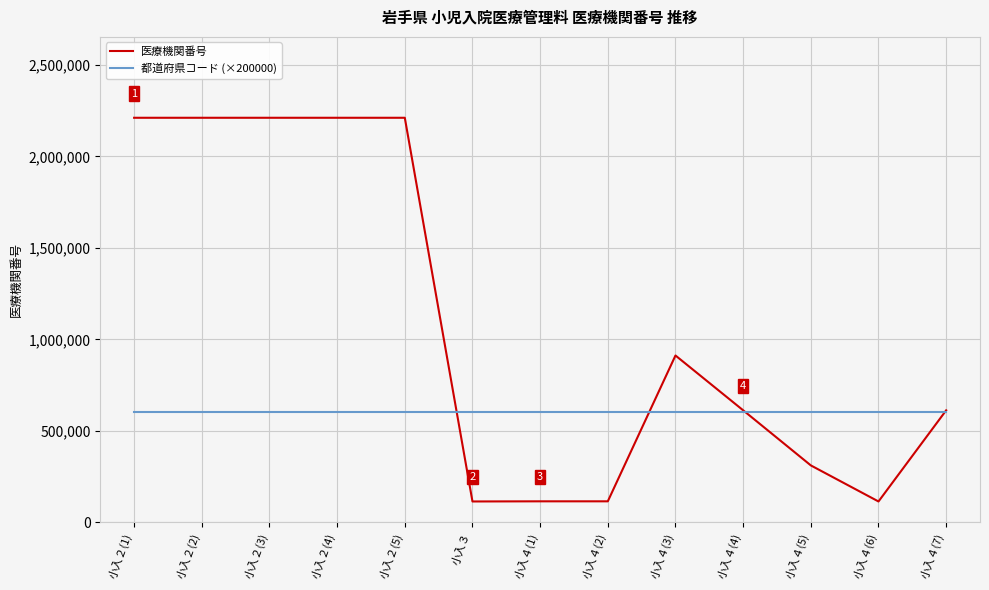

List the series in order of their peak value, lowest first.

都道府県コード (×200000), 医療機関番号